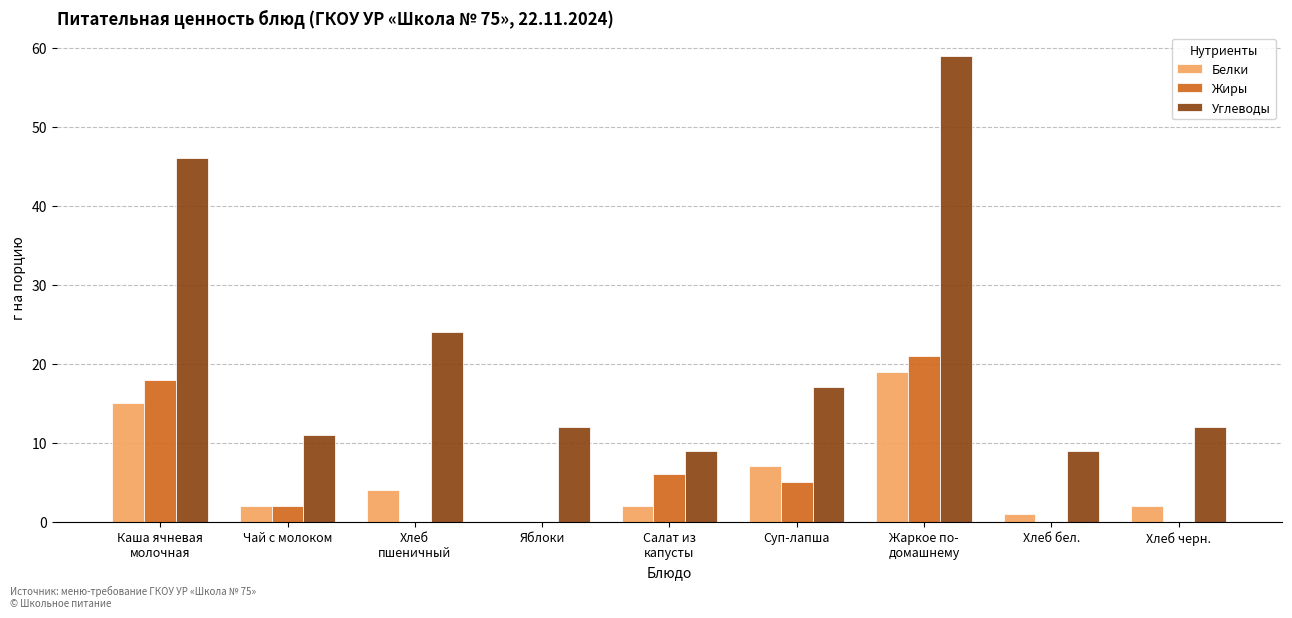

Is the value of Жиры at Салат из
капусты greater than the value of Углеводы at Суп-лапша?

No